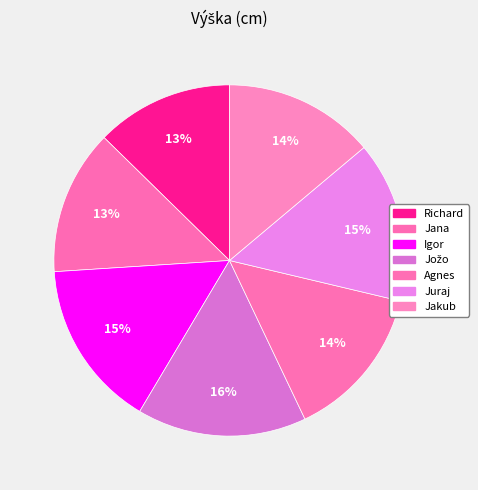

How many segments does this pie chart have?

7